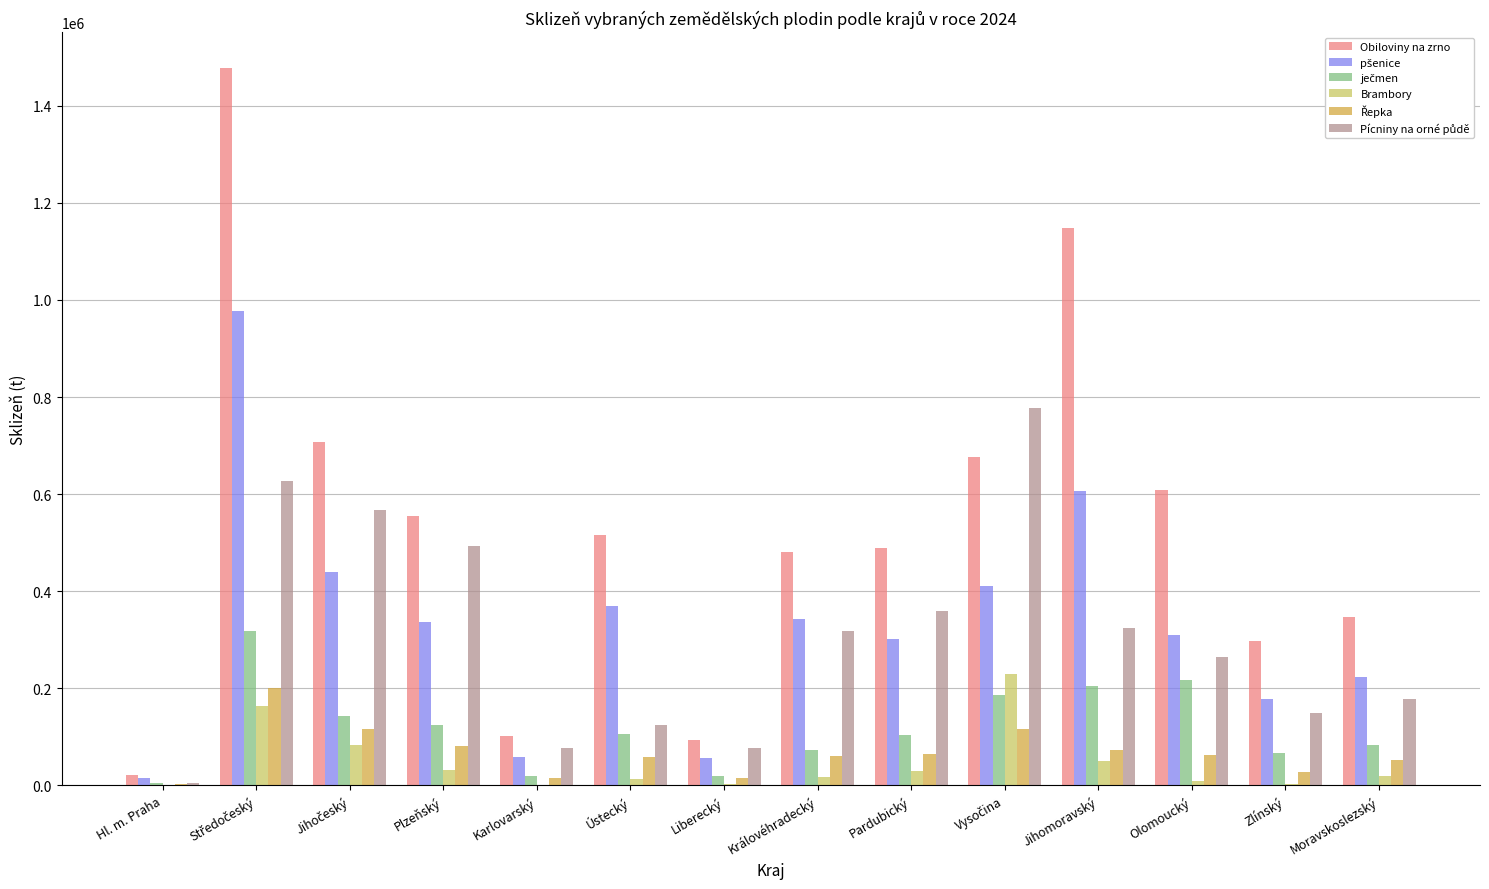

What is the maximum value shown in the chart?

1477566.4